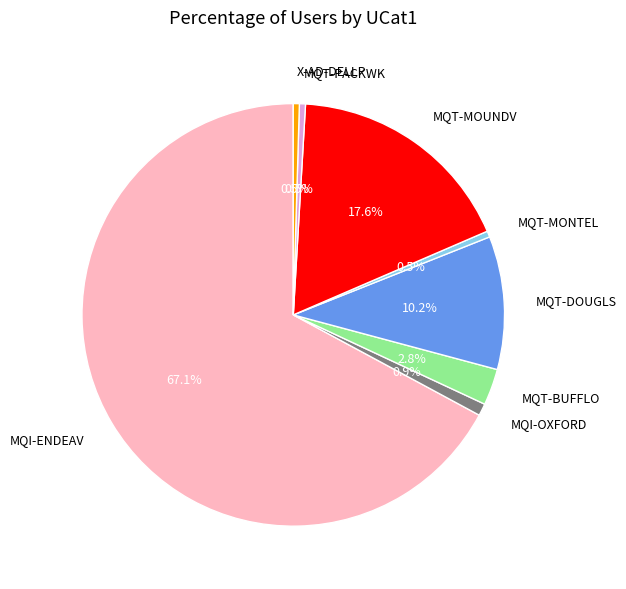

Which slice is the largest?

MQI-ENDEAV